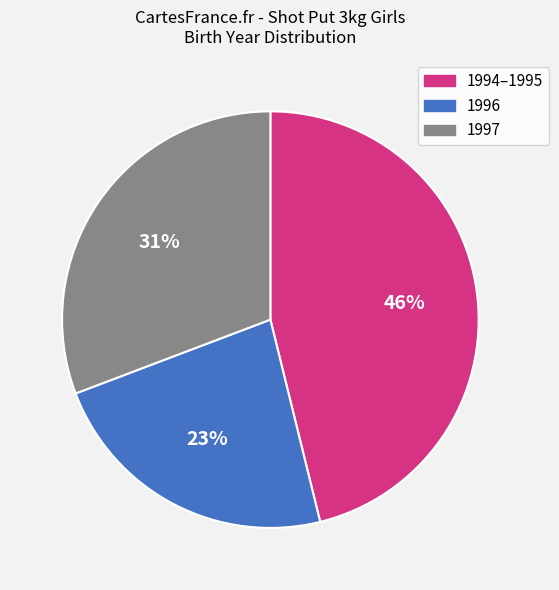

Does any single category account for the majority?

No